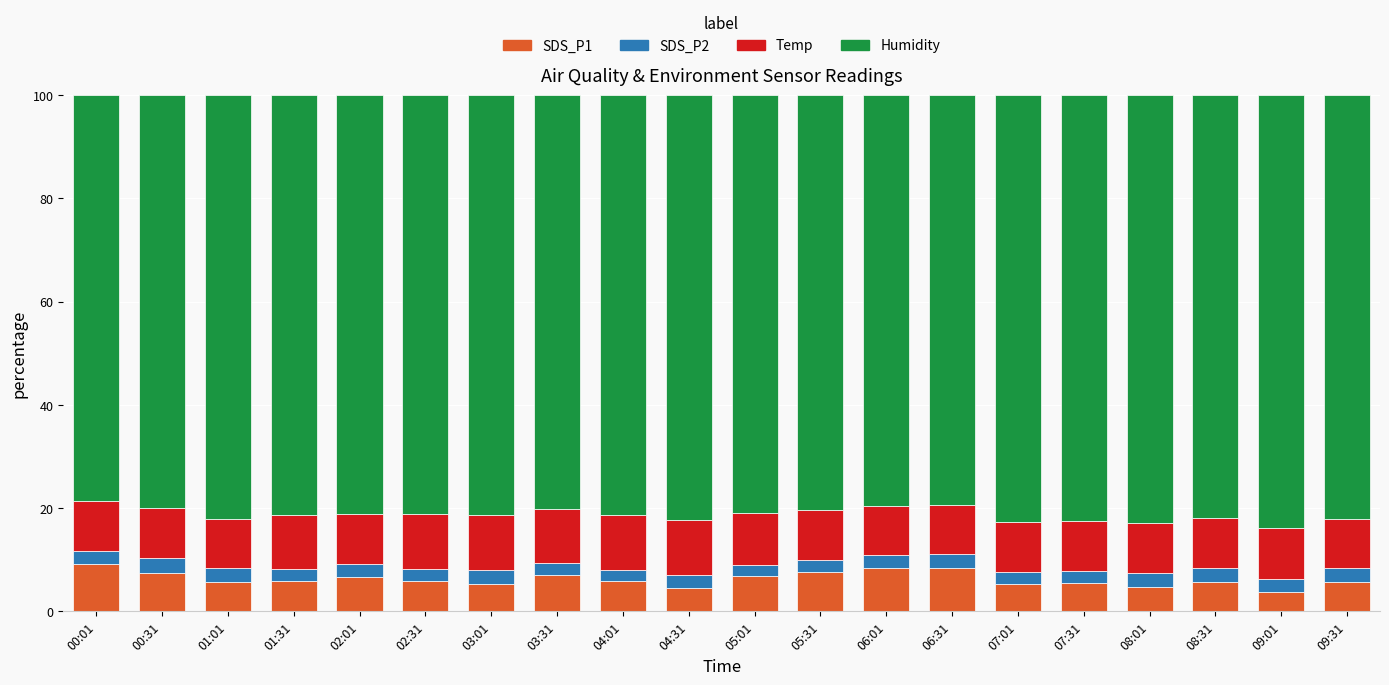

What is the total value across all series at 00:01?

100.0